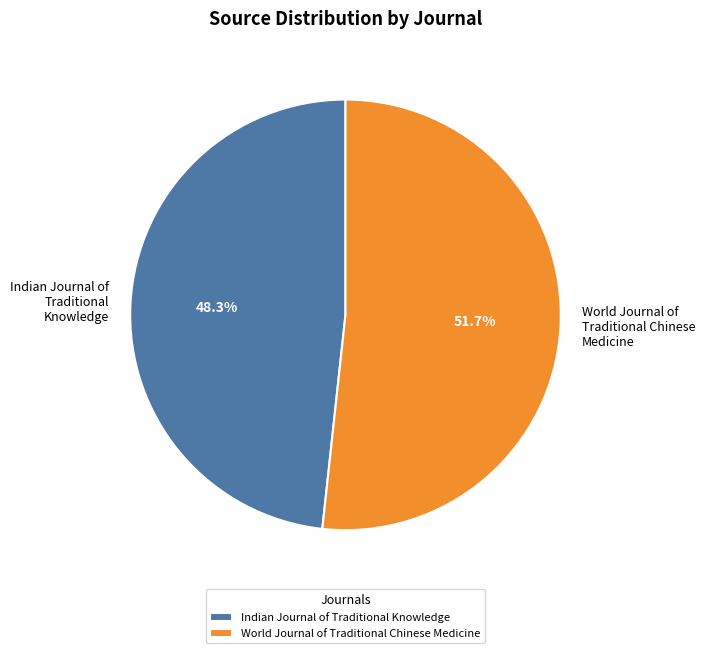

Combined, what portion of the pie is Indian Journal of Traditional Knowledge and World Journal of Traditional Chinese Medicine?

100.0%